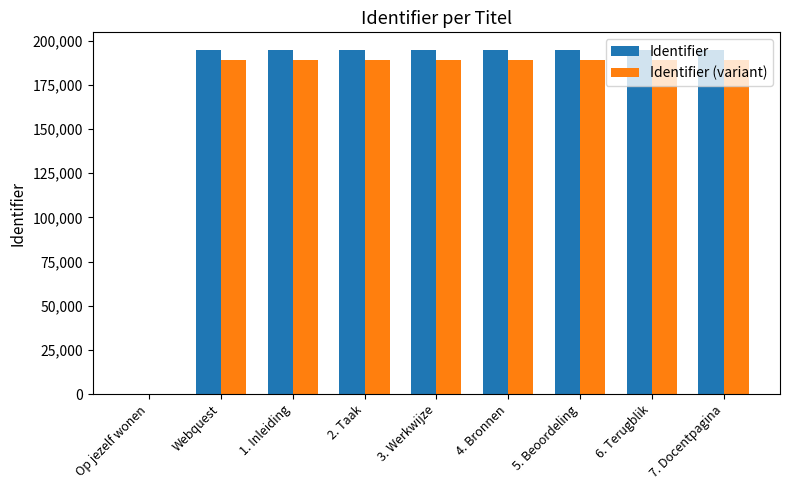

The value of Identifier (variant) at 4. Bronnen is 96409.6. True or false?

False